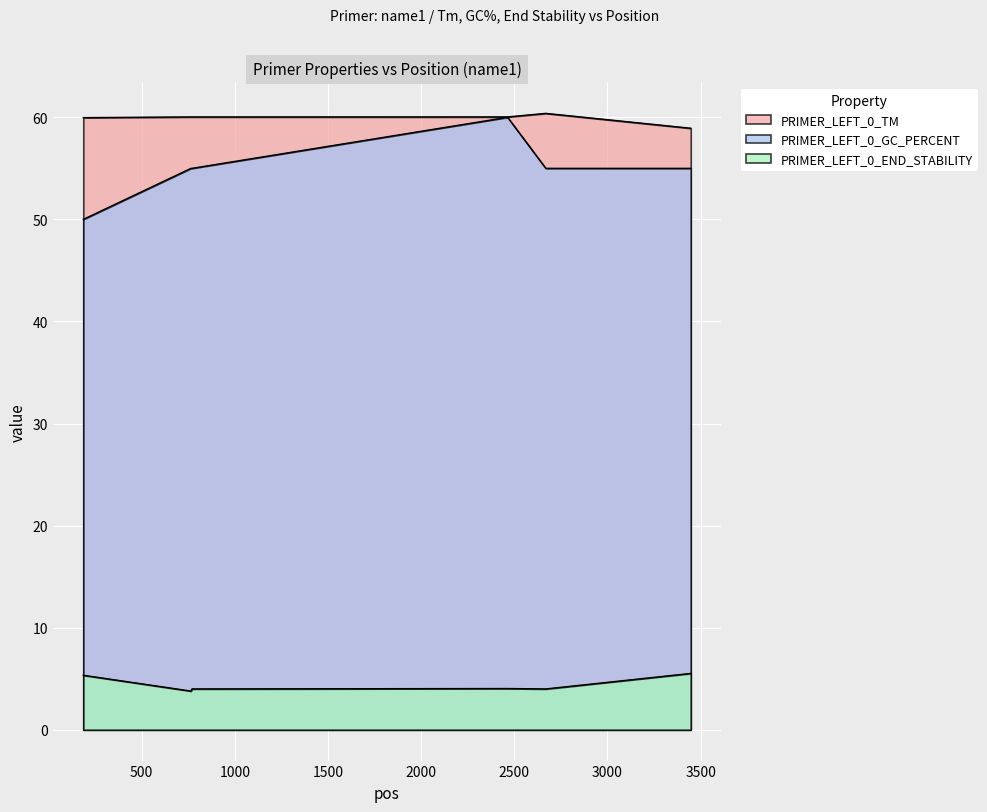

Rank the categories by PRIMER_LEFT_0_GC_PERCENT value from highest to lowest.

2464, 765, 770, 2669, 3447, 187